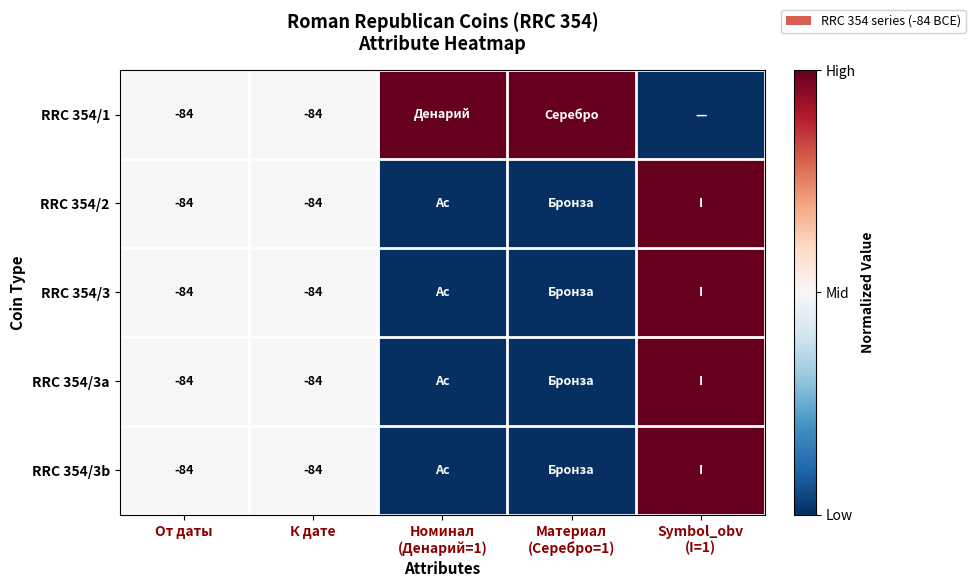

Is it true that RRC 354/3b equals -18 at К дате?

False